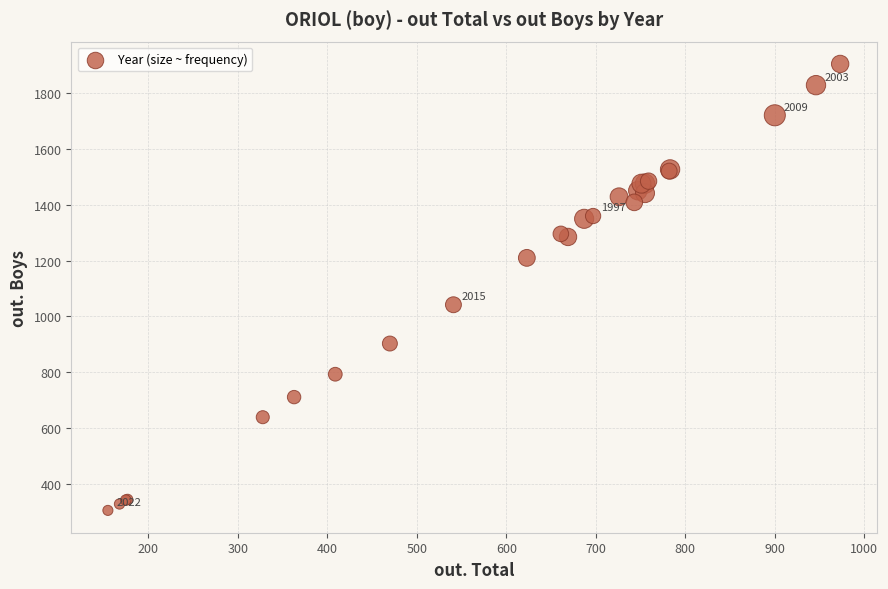

What Y value in the scatter plot is closest to 1105?

1042